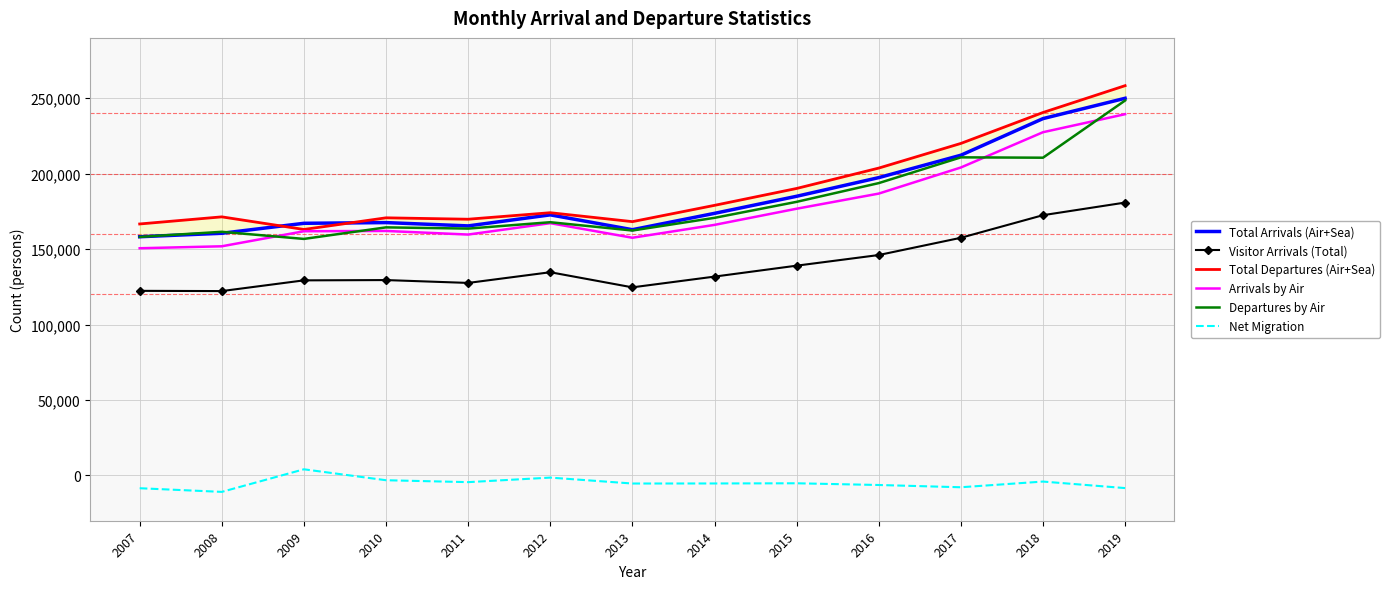

True or false: Visitor Arrivals (Total) has a value of 306690 at 2018.

False